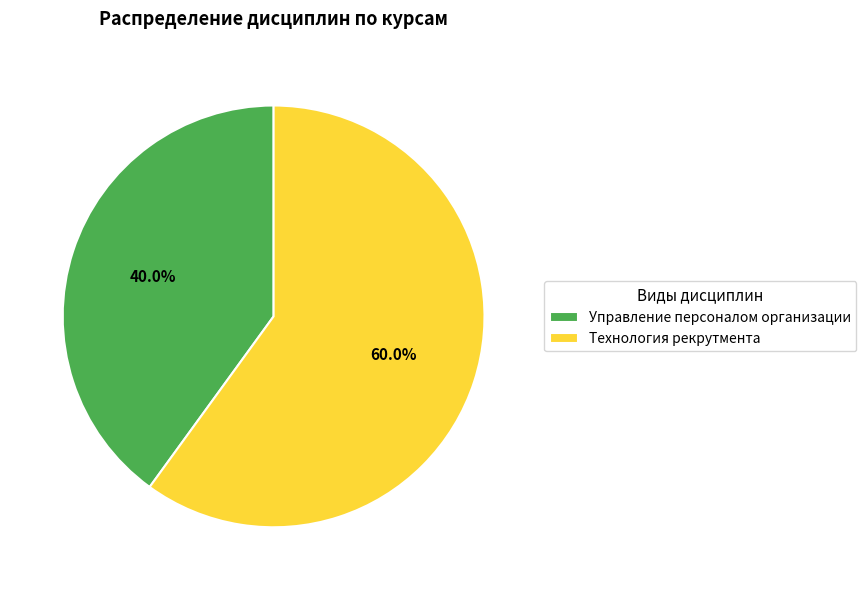

Which slice is the smallest?

Управление персоналом организации